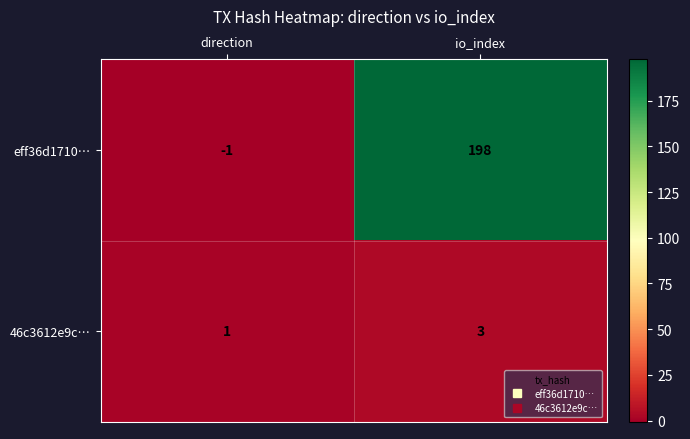

What is the maximum value shown in the chart?

198